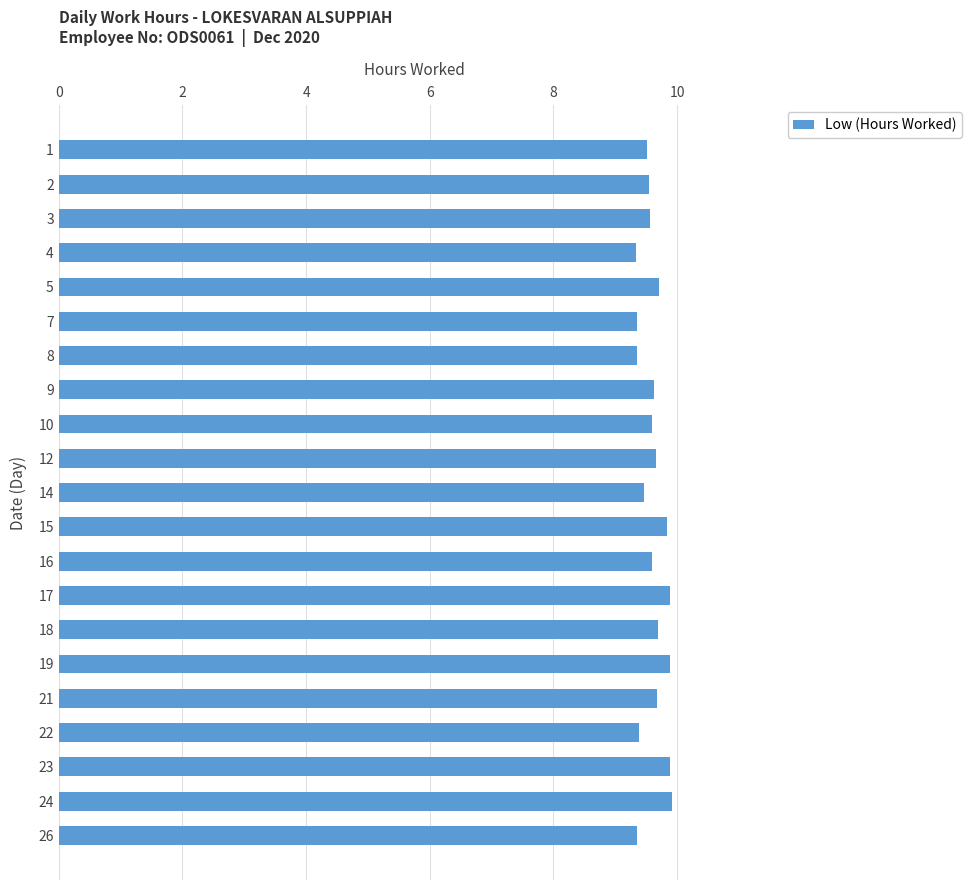

The value at 8 is 2.0. True or false?

False